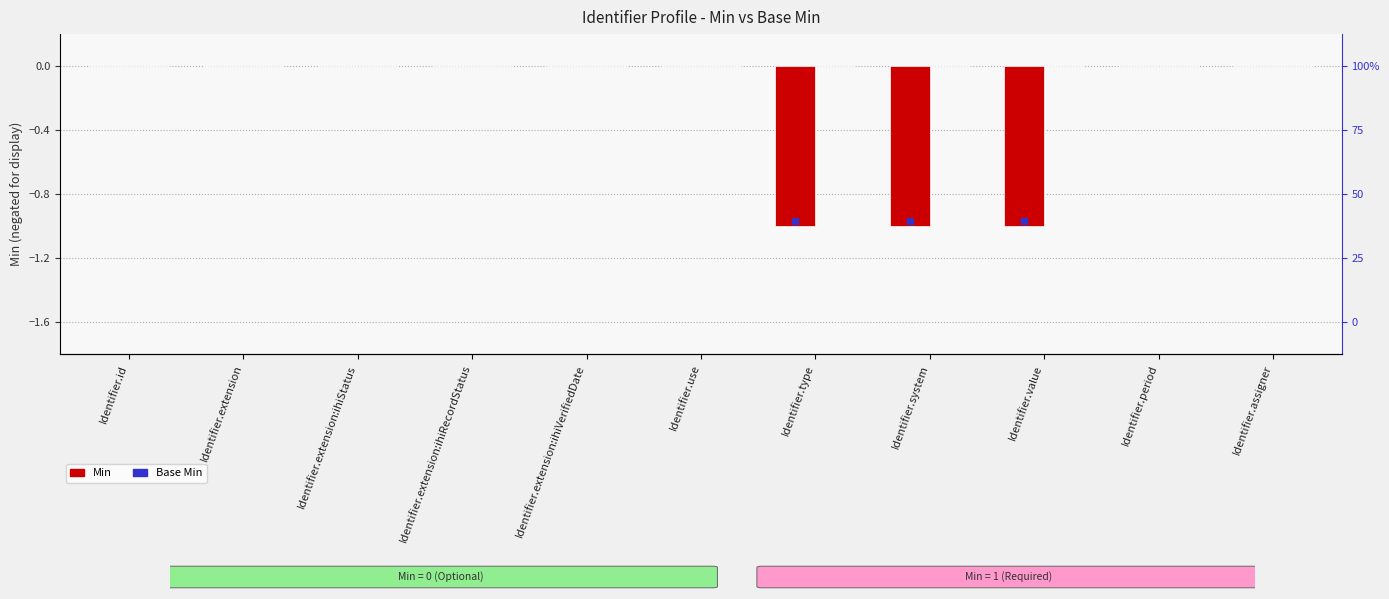

Between Identifier.value and Identifier.assigner, which series saw the biggest shift?

Min